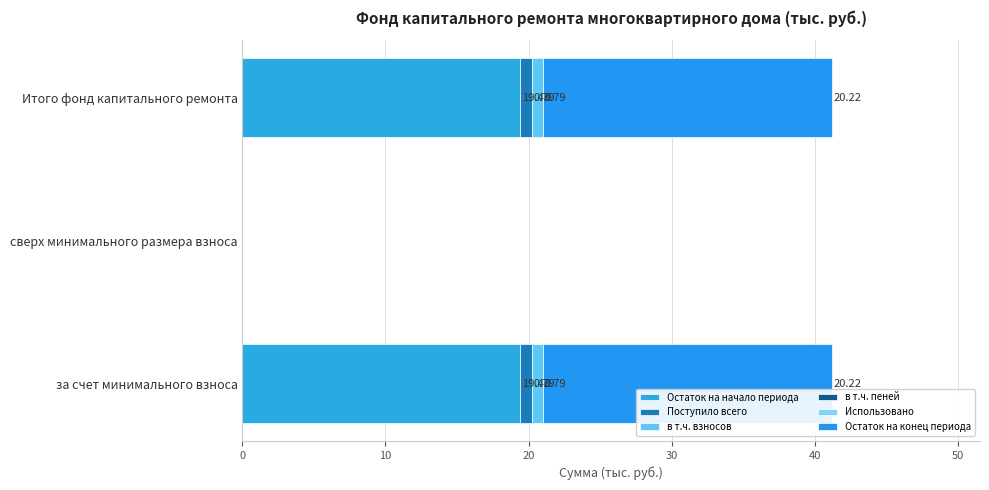

How many categories are shown in the chart?

3